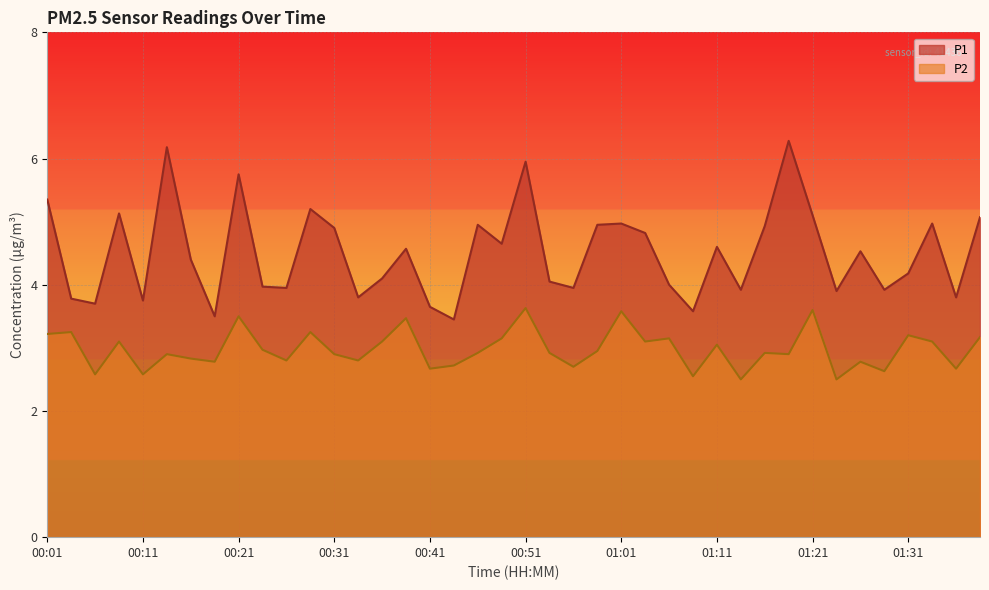

Which label corresponds to the largest value in the chart?

01:18